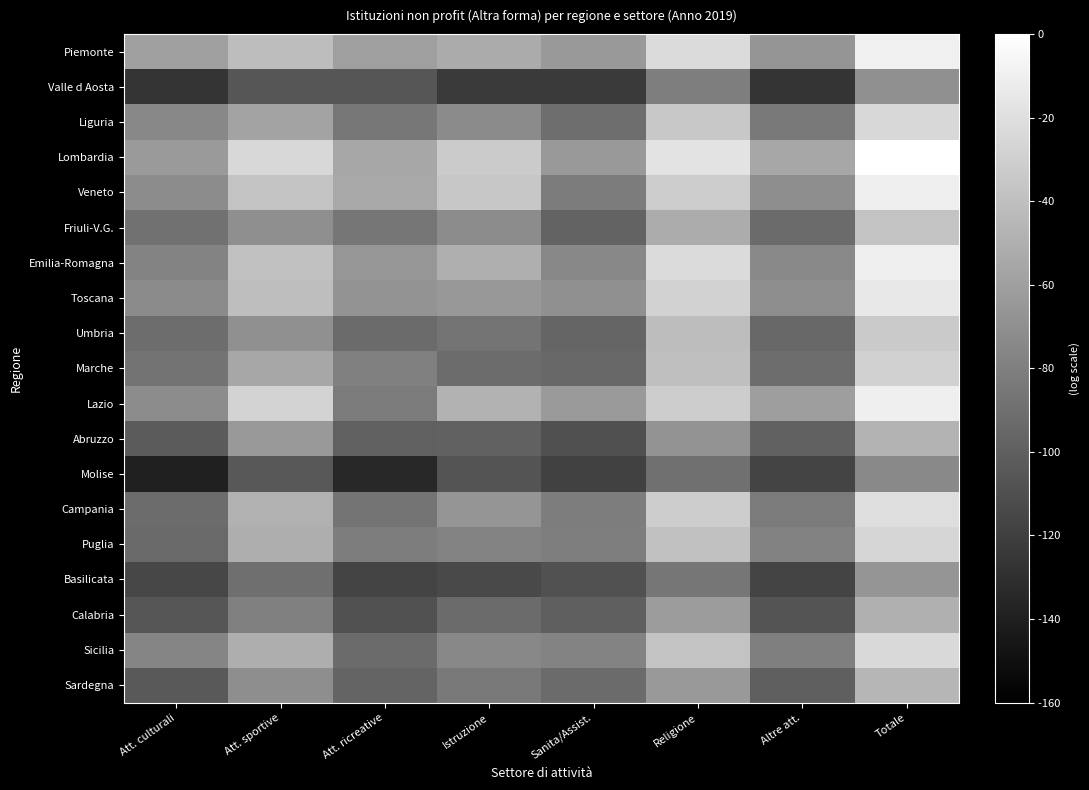

What is the difference between the highest and lowest values at Istruzione?

21.1